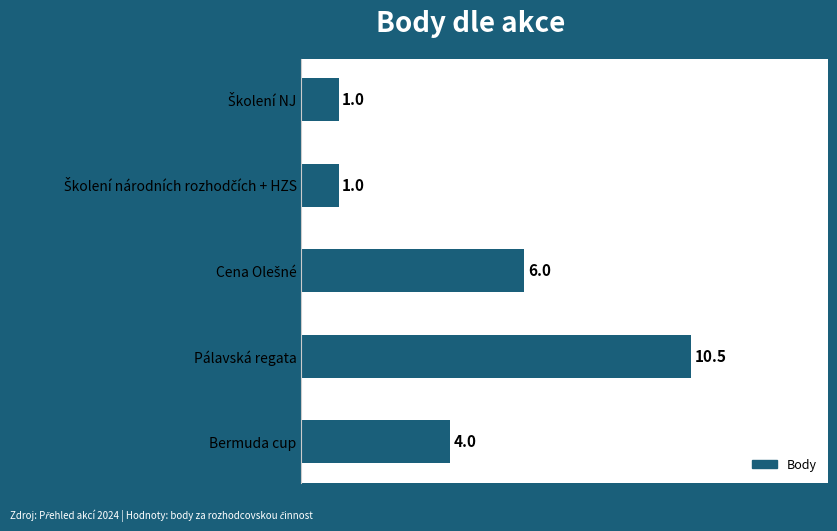

True or false: the data shows 18.4 at Pálavská regata.

False